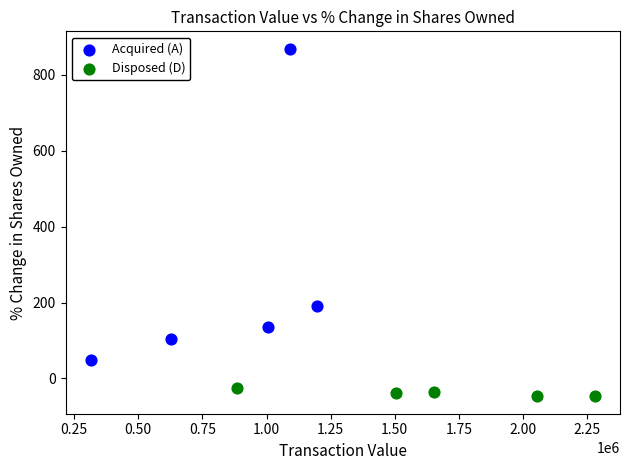

Which series contains the highest Y value?

Acquired (A)